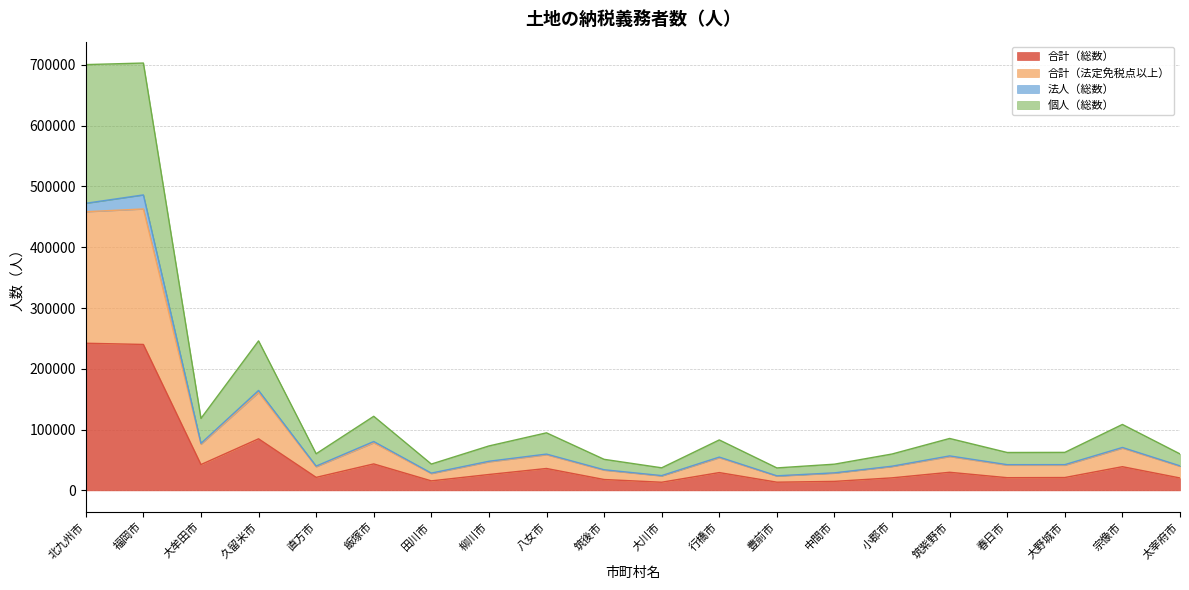

The value of 合計（総数） at 筑紫野市 is 49052. True or false?

False